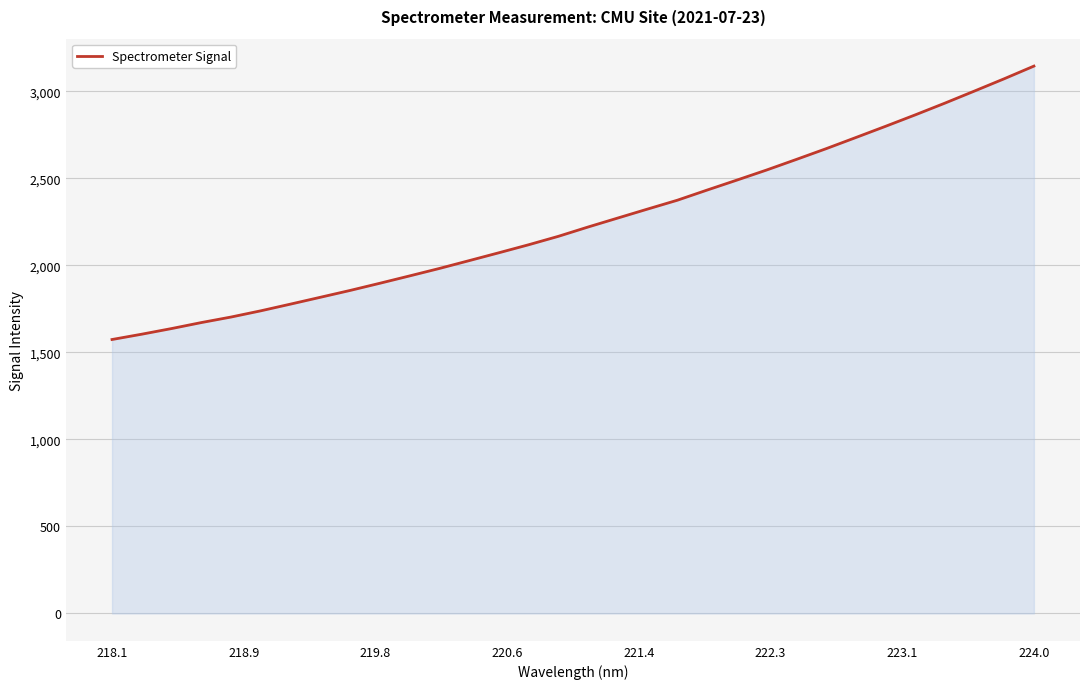

What is the maximum value shown in the chart?

3144.8